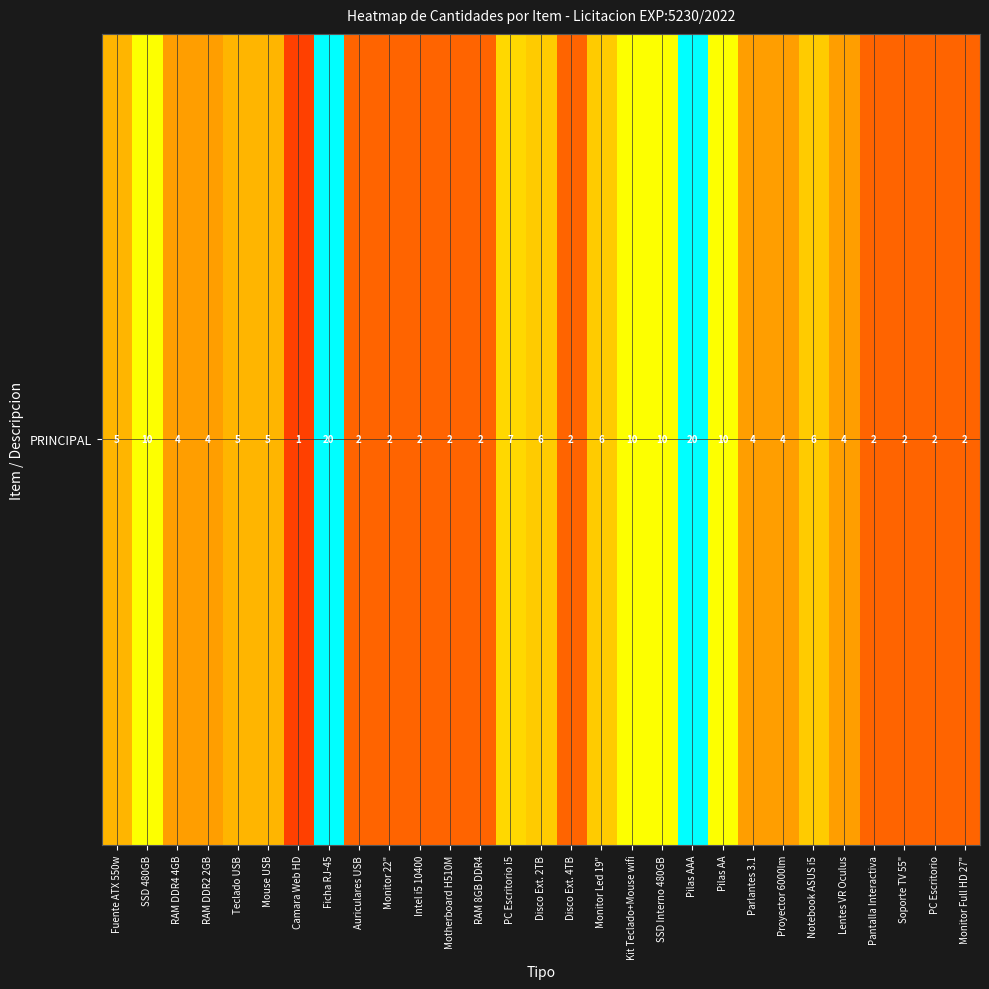

Rank the categories by value from lowest to highest.

Camara Web HD, Auriculares USB, Monitor 22", Intel i5 10400, Motherboard H510M, RAM 8GB DDR4, Disco Ext. 4TB, Pantalla Interactiva, Soporte TV 55", PC Escritorio, Monitor Full HD 27", RAM DDR4 4GB, RAM DDR2 2GB, Parlantes 3.1, Proyector 6000lm, Lentes VR Oculus, Fuente ATX 550w, Teclado USB, Mouse USB, Disco Ext. 2TB, Monitor Led 19", Notebook ASUS i5, PC Escritorio i5, SSD 480GB, Kit Teclado+Mouse wifi, SSD Interno 480GB, Pilas AA, Ficha RJ-45, Pilas AAA